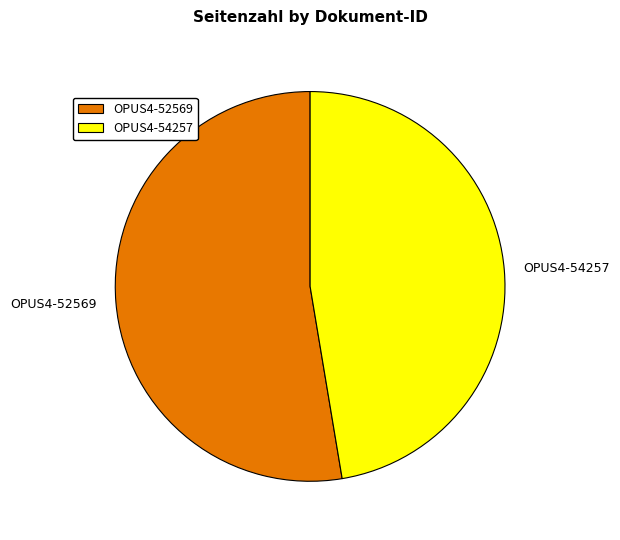

Combined, do OPUS4-54257 and OPUS4-52569 account for over 50%?

Yes